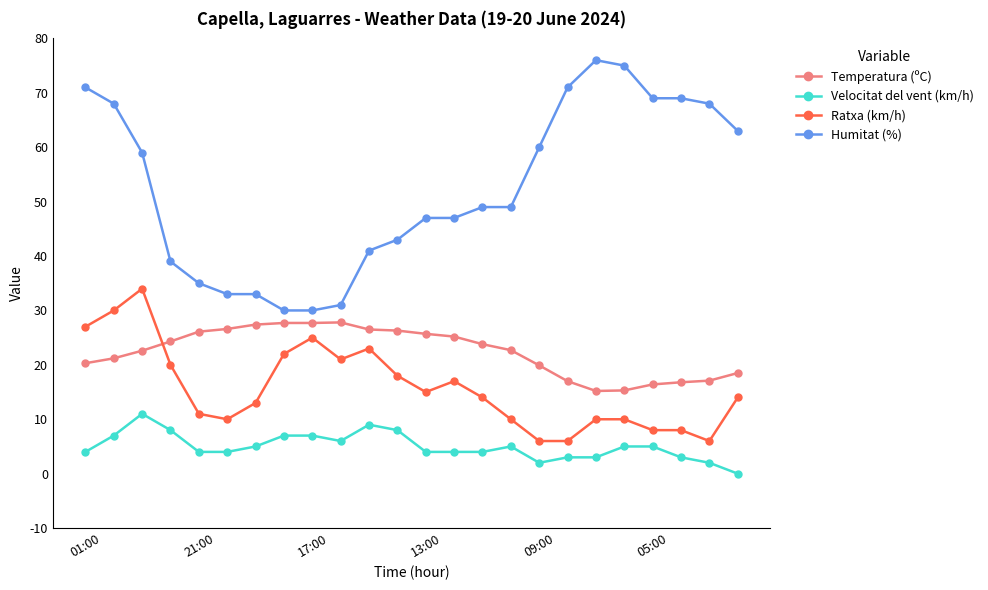

What is the sum of all Humitat (%) values?

1256.0